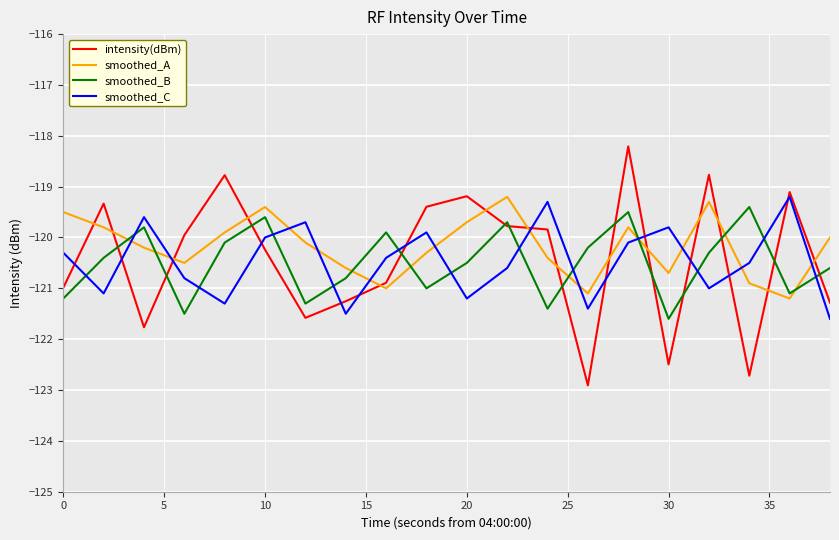

What is the maximum value for intensity(dBm)?

-118.2